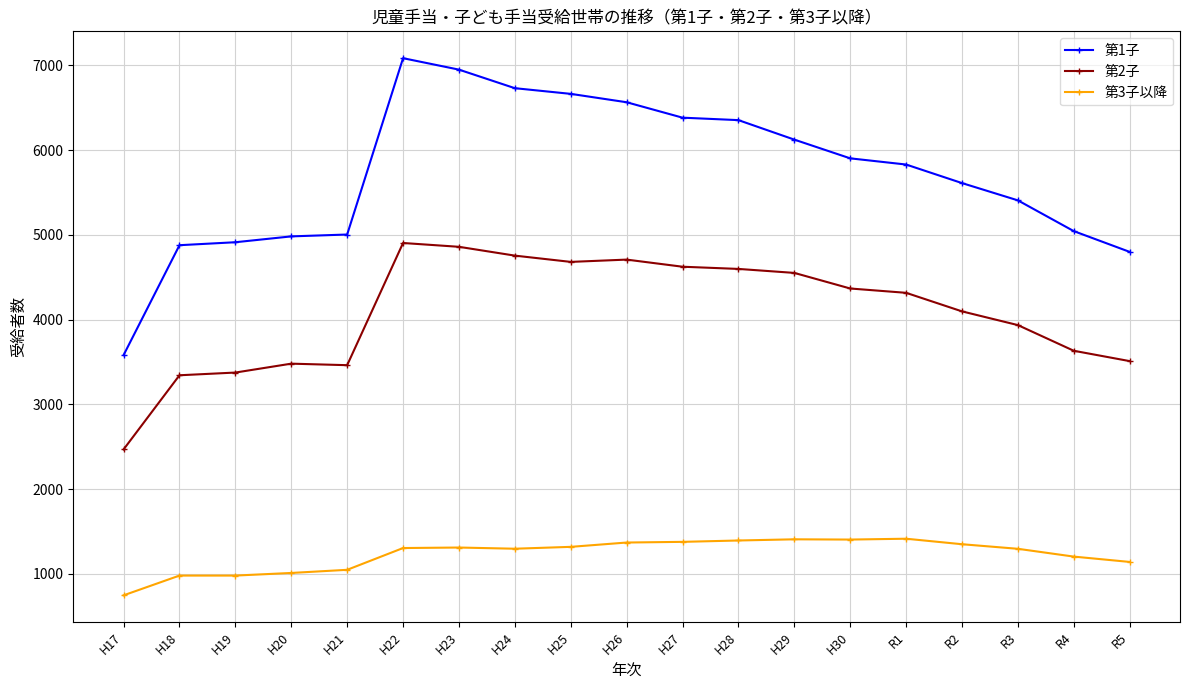

Is the value of 第1子 at H19 greater than the value of 第2子 at R2?

Yes